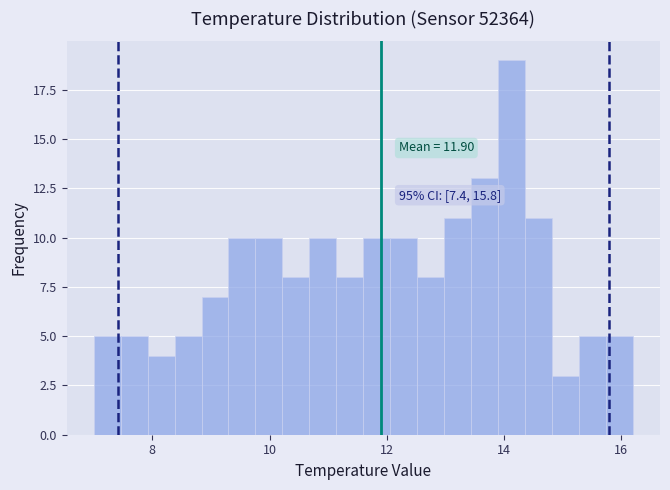

Around what value on the x-axis is the tallest bar? Give the approximate position of its centre, as read against the axis.

14.2